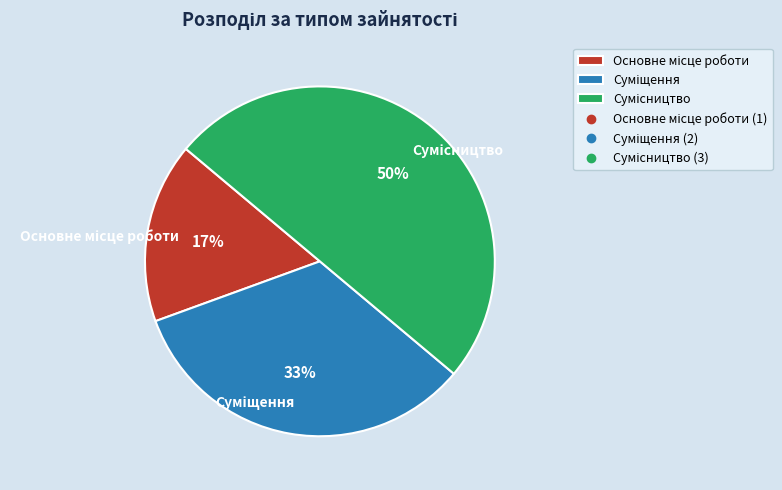

To the nearest percent, what is the difference between the largest and smallest slice percentages?

33%